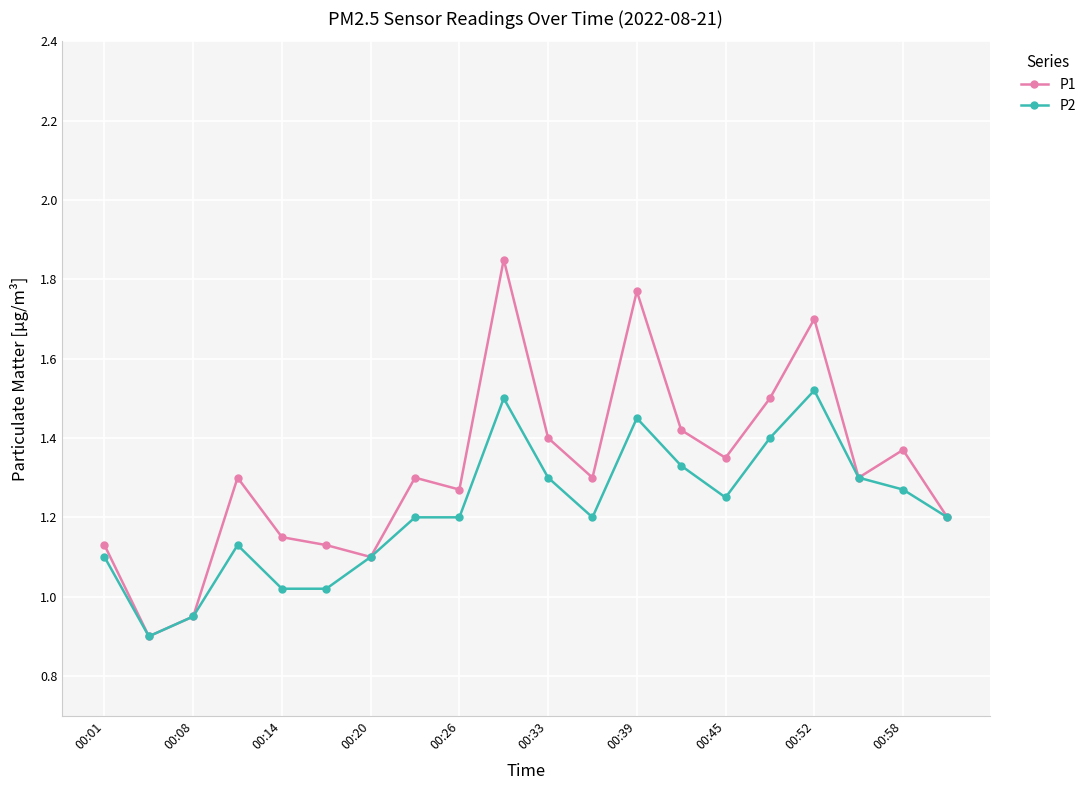

Which series has the largest range (max minus min)?

P1